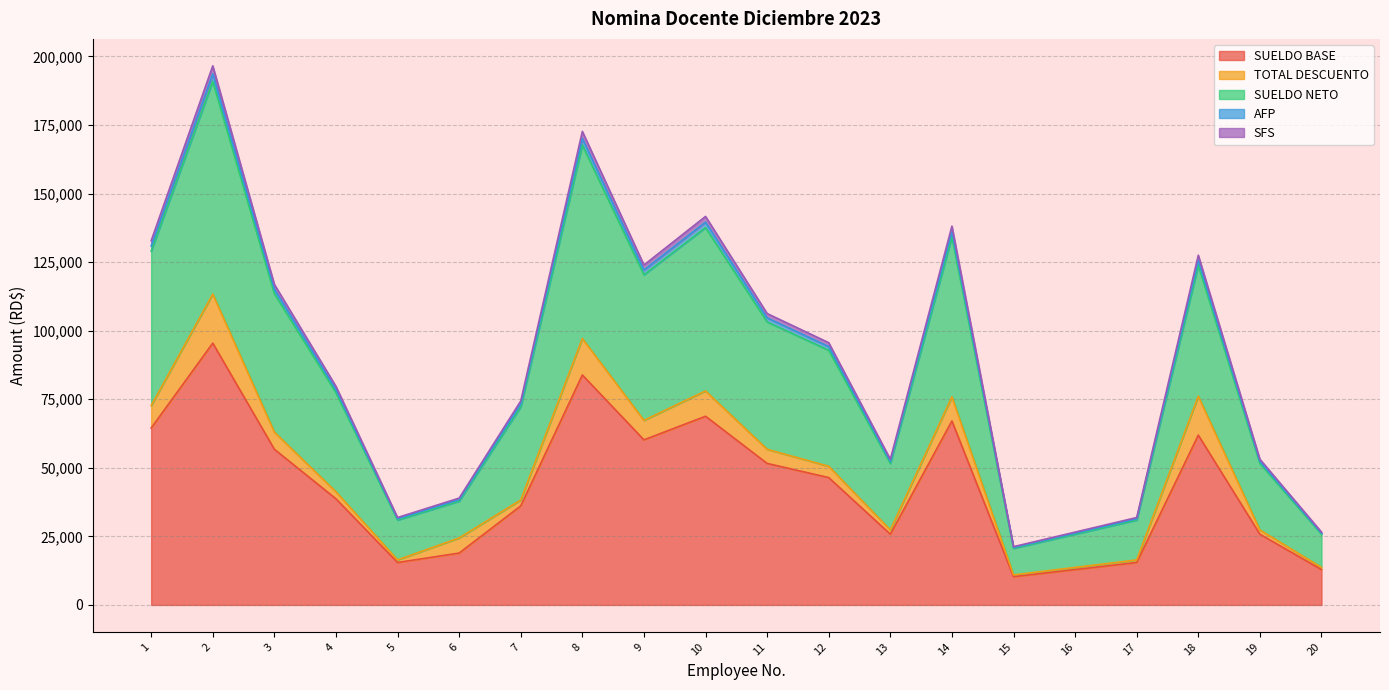

What is the minimum value for SUELDO BASE?

10320.0